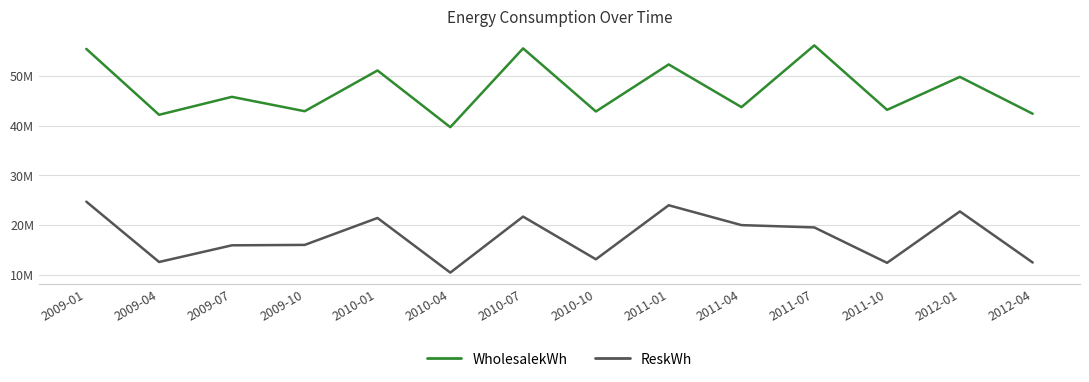

What is the highest value of the ReskWh series?

24733105.0